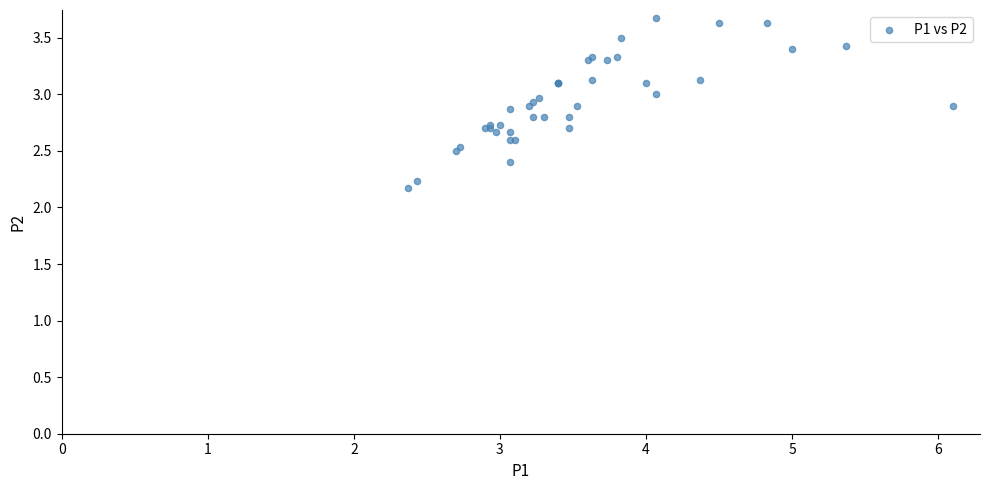

What Y value in the scatter plot is closest to 2?

2.2